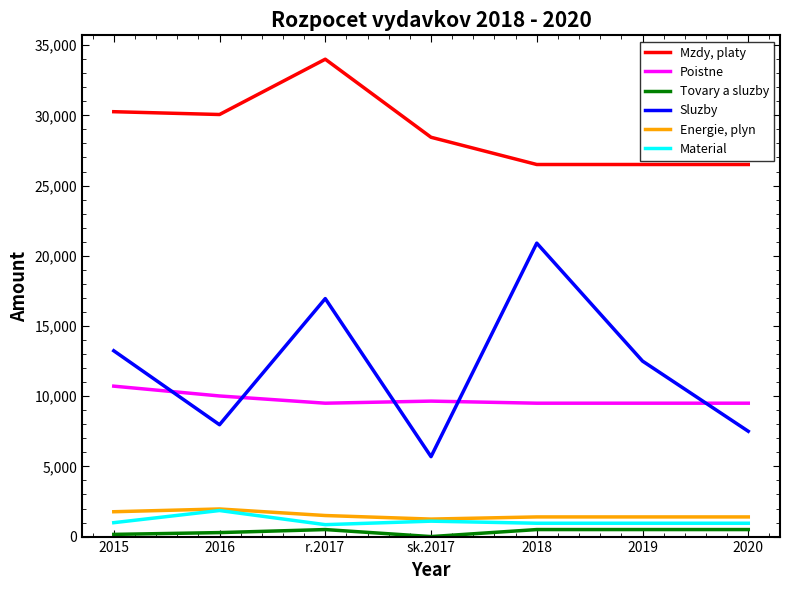

Is the value of Material at r.2017 greater than the value of Poistne at 2016?

No